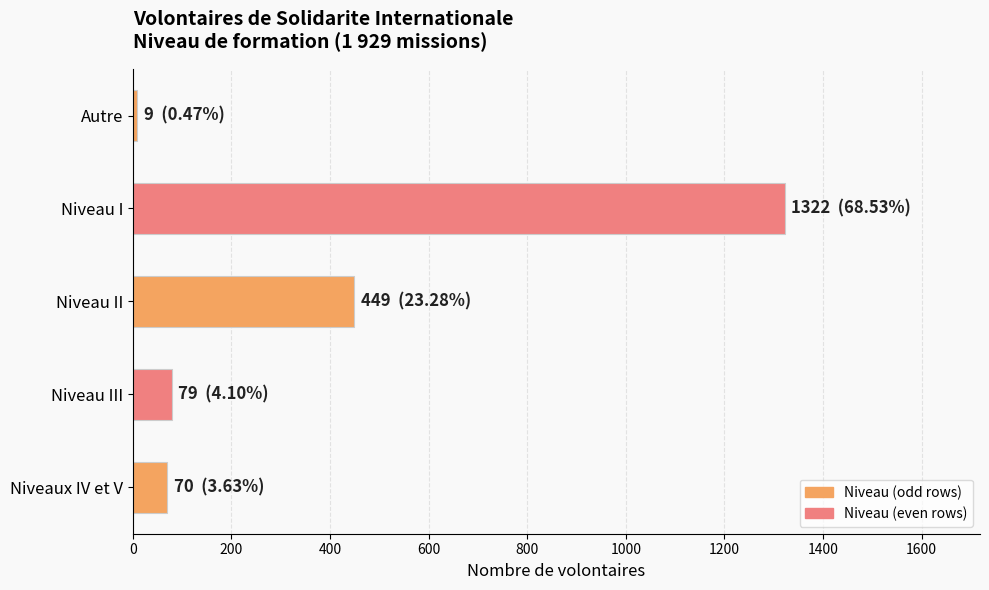

At which label is the value closest to 665?

Niveau II